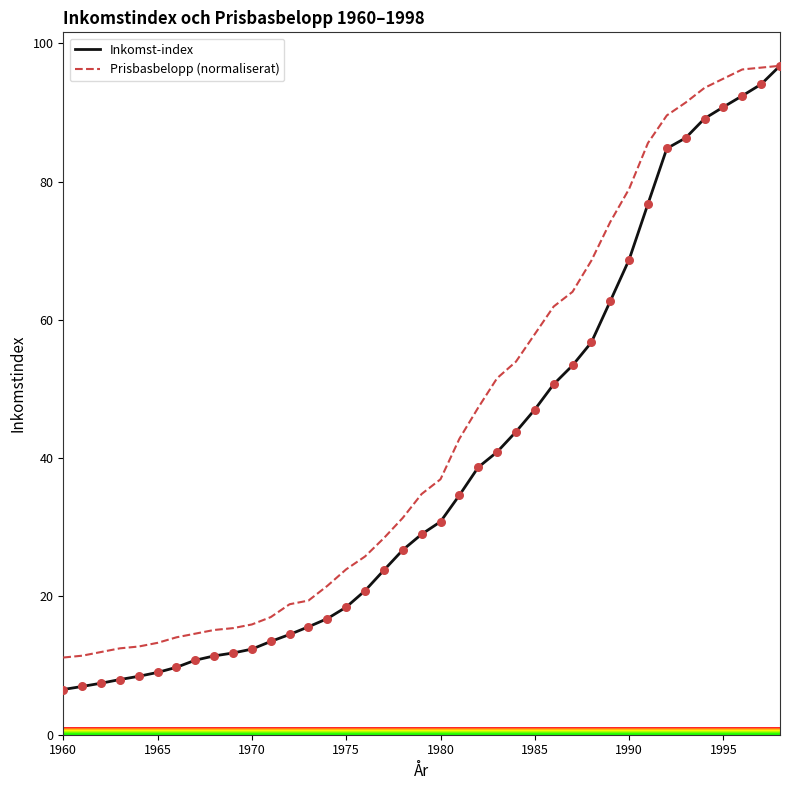

At how many categories does at least one series exceed 68?

11